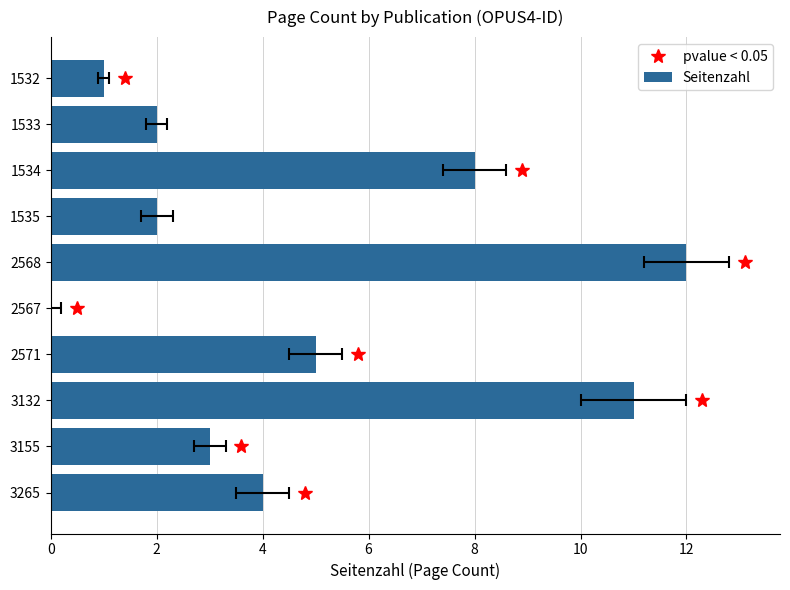

What is the sum of all values?

48